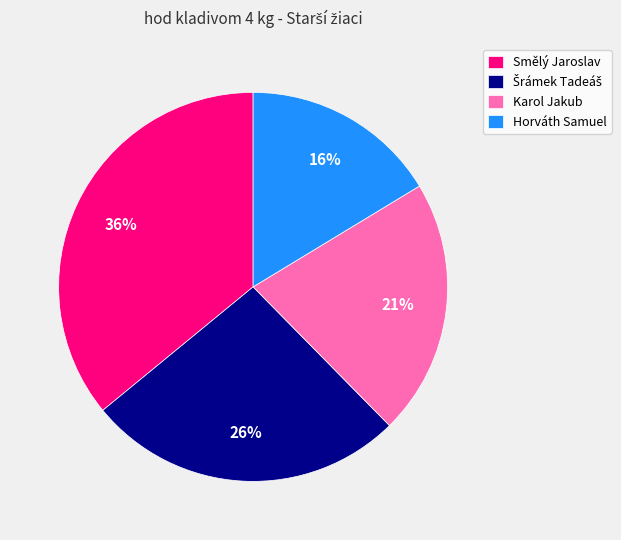

True or false: Horváth Samuel accounts for 3% of the total.

False